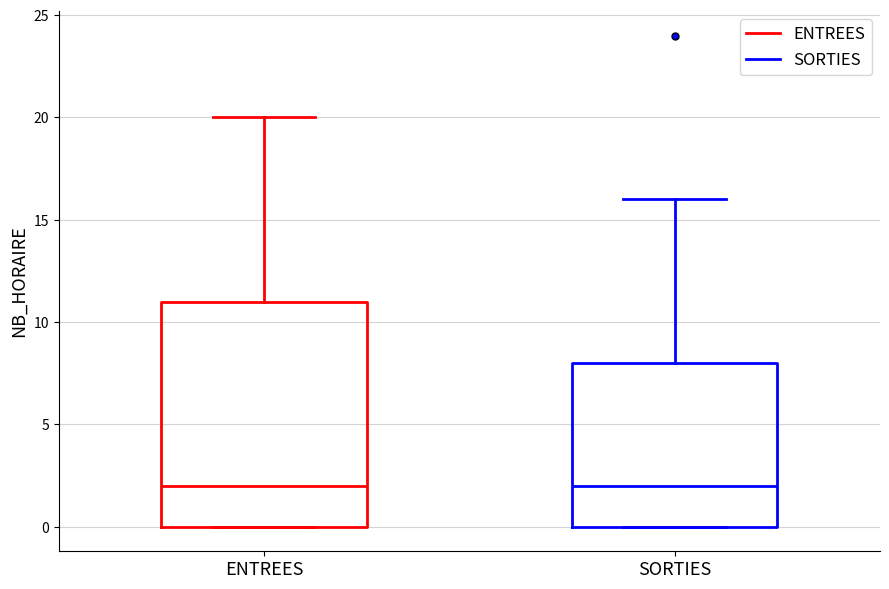

Reading left to right, read every box against the y-axis: the position of its median line, the range the box covers, and the ends of its whiskers. The values are not printed on the chart, so give them approximately, as read against the axis.

ENTREES: median 2, box 0 to 11, whiskers 0 to 20
SORTIES: median 2, box 0 to 8, whiskers 0 to 16